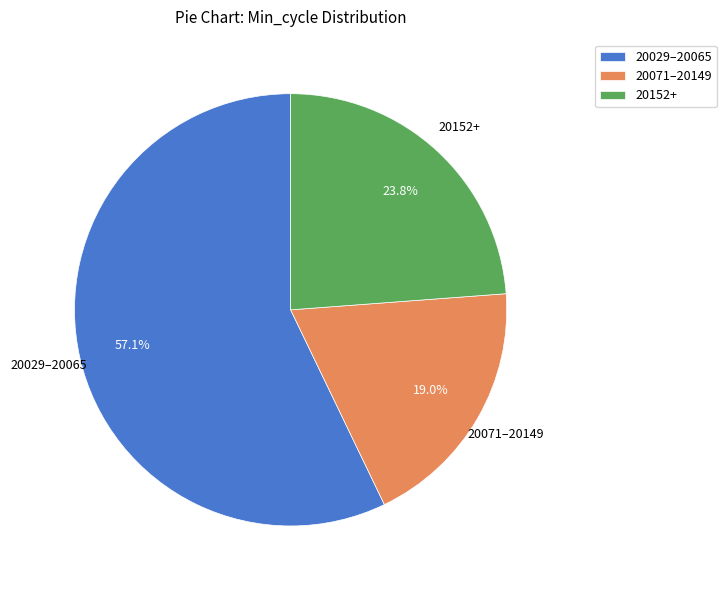

Is there any slice that represents more than half of the pie?

Yes